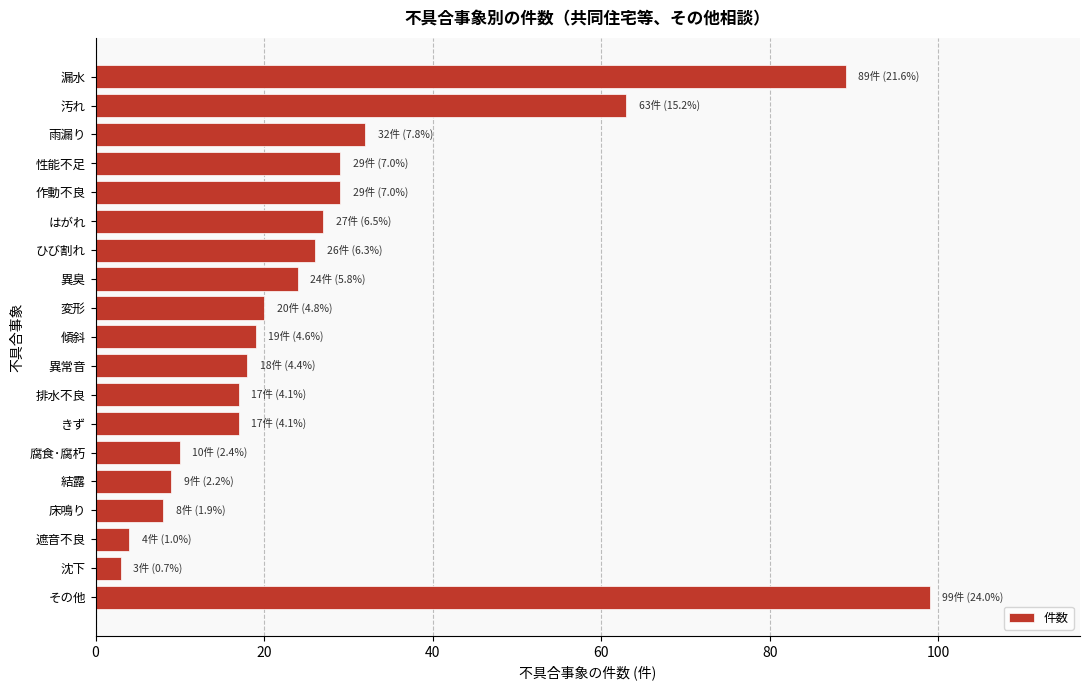

Reading bottom to top, what are all the values shown in this chart?

その他=99	沈下=3	遮音不良=4	床鳴り=8	結露=9	腐食･腐朽=10	きず=17	排水不良=17	異常音=18	傾斜=19	変形=20	異臭=24	ひび割れ=26	はがれ=27	作動不良=29	性能不足=29	雨漏り=32	汚れ=63	漏水=89